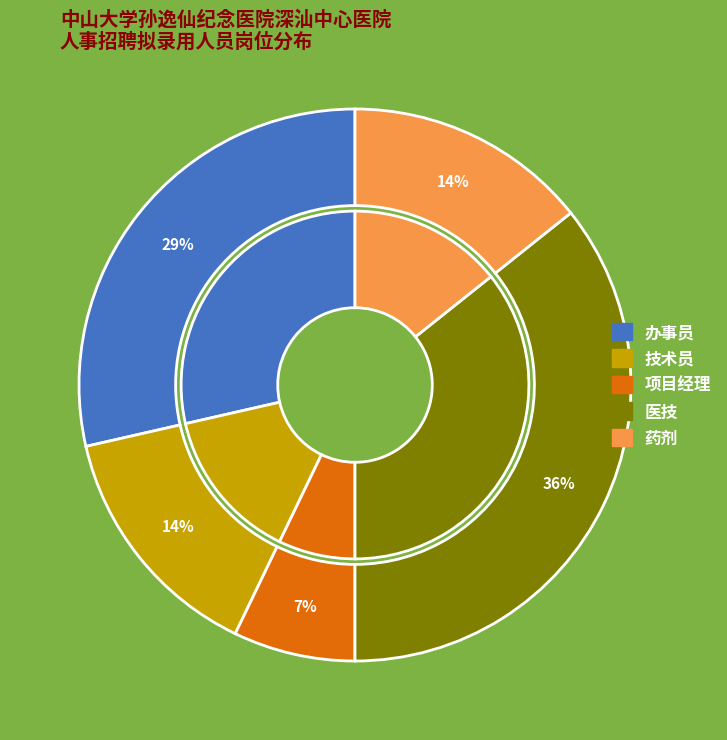

Is the sum of 技术员 and 医技 greater than half?

No